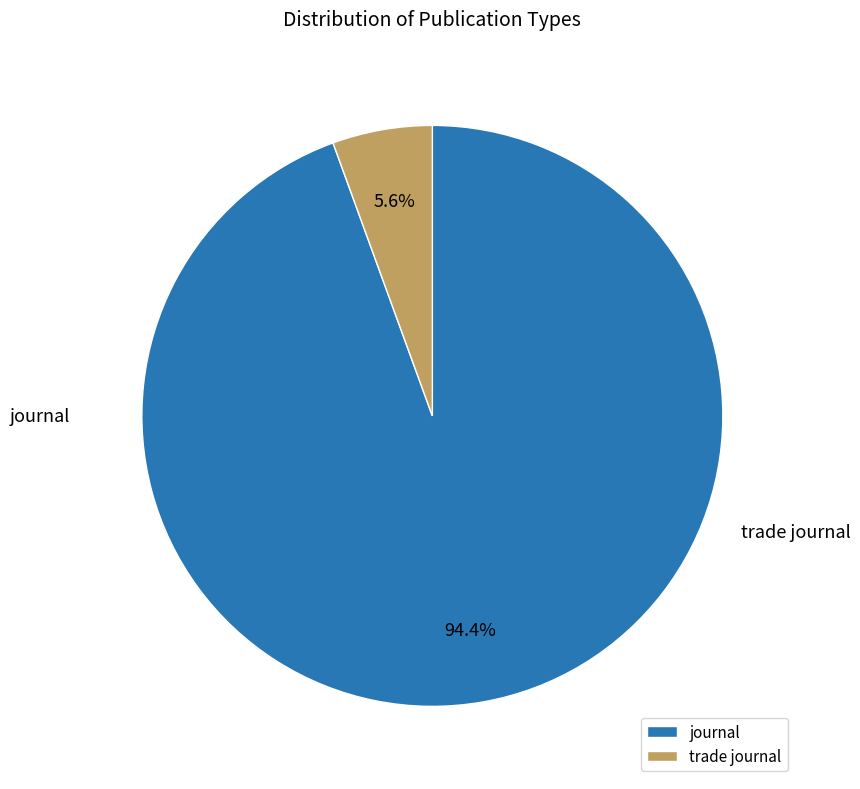

To the nearest percent, what is the combined percentage of trade journal and journal?

100%